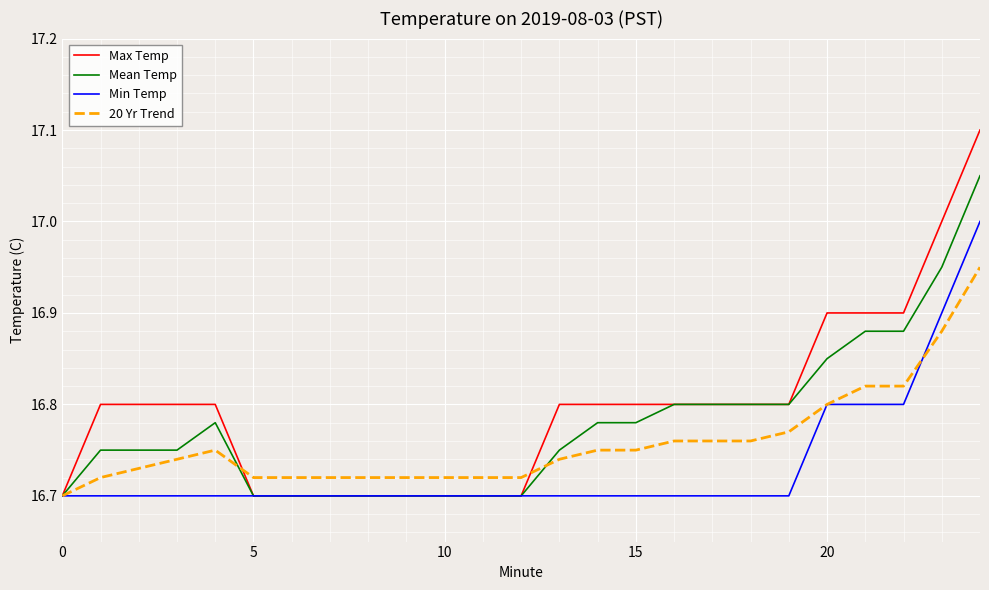

Which series has the largest range (max minus min)?

Max Temp